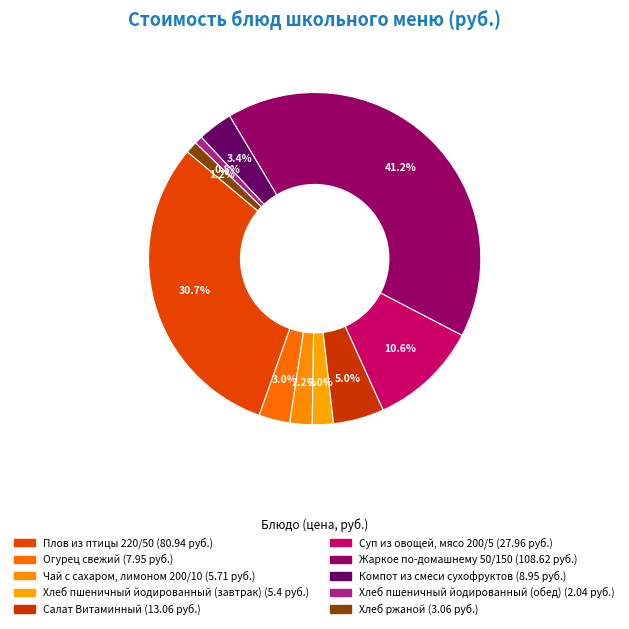

To the nearest percent, what percentage of the pie is Хлеб пшеничный йодированный (завтрак)?

2%